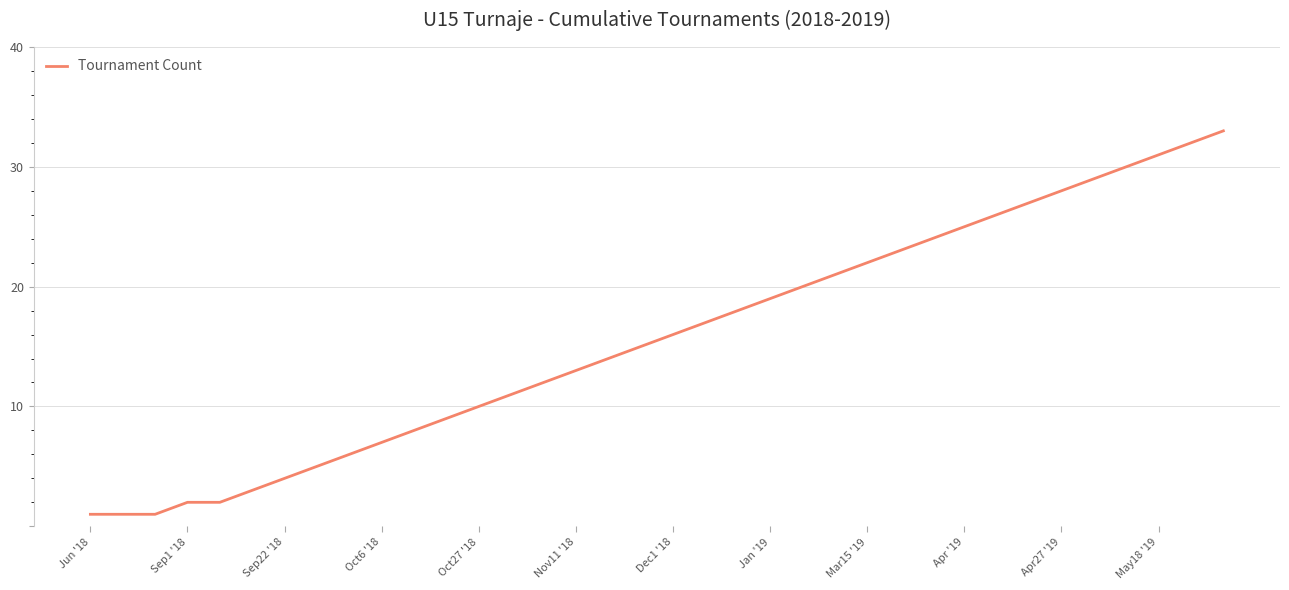

How many categories are shown in the chart?

36